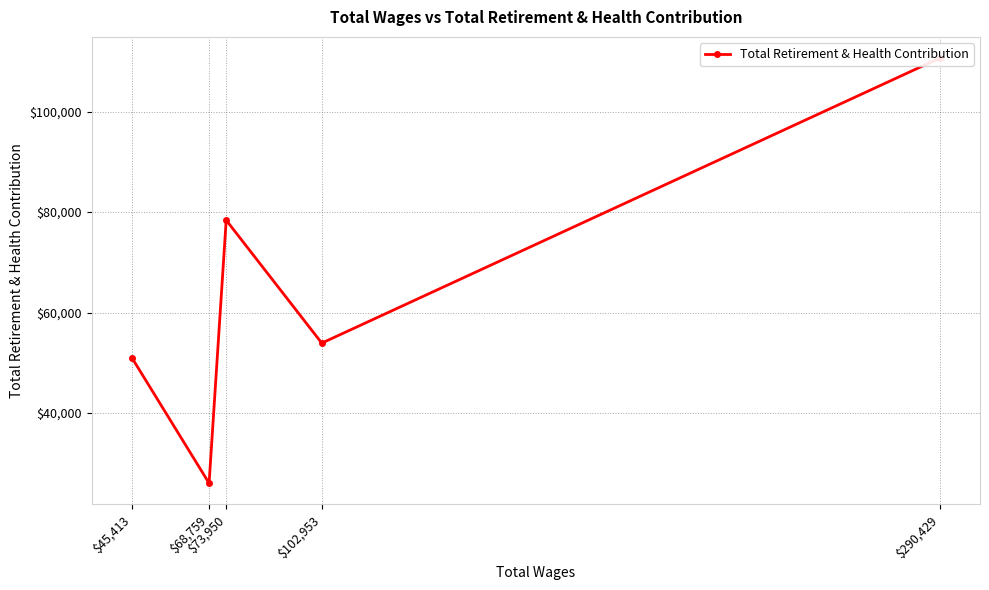

What is the difference between the maximum and minimum values?

84598